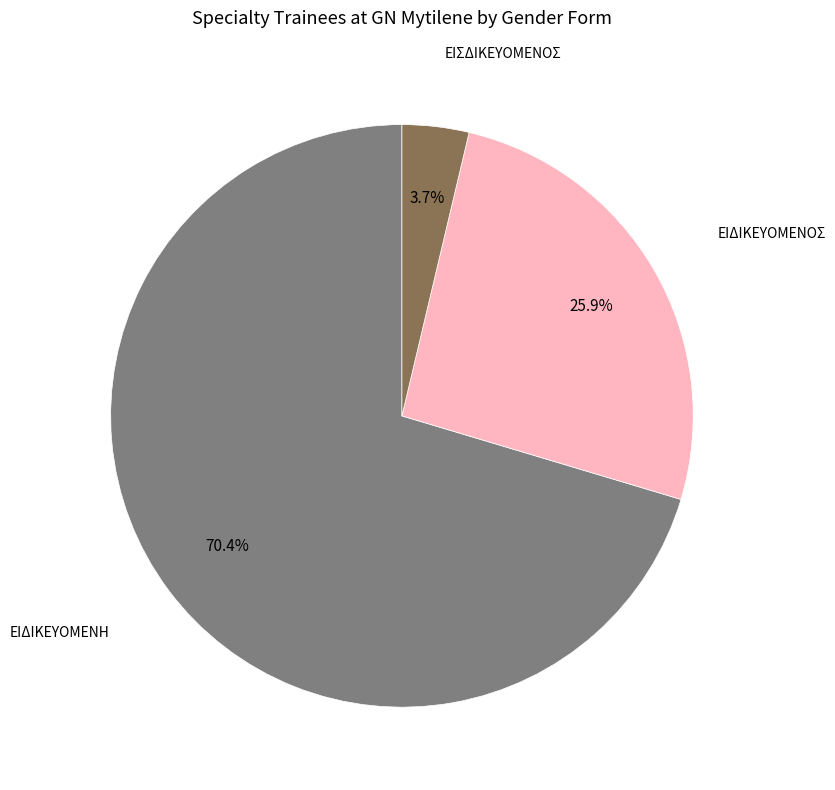

To the nearest percent, what portion does ΕΙΣΔΙΚΕΥΟΜΕΝΟΣ represent?

4%